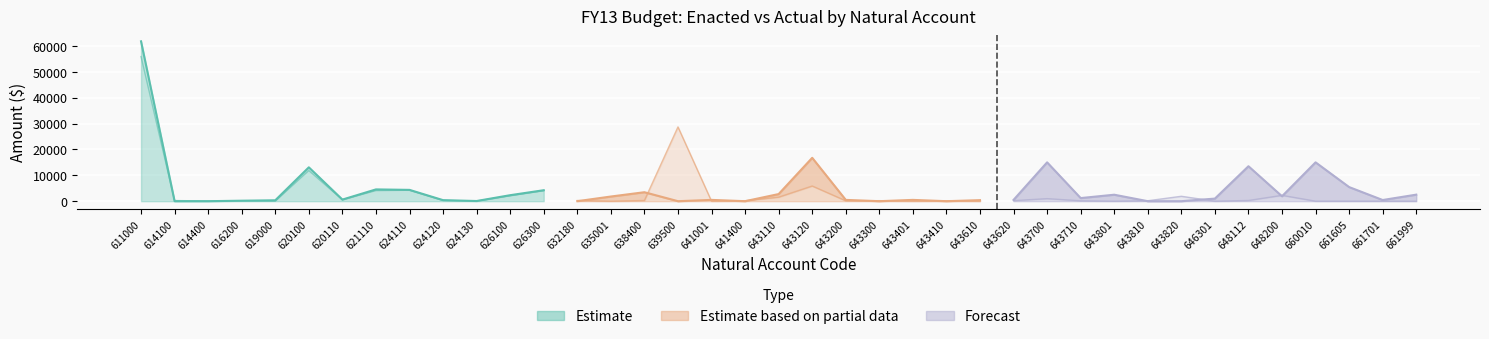

The value of FY13 ENACTED REVISED at 624110 is 1738.0. True or false?

False